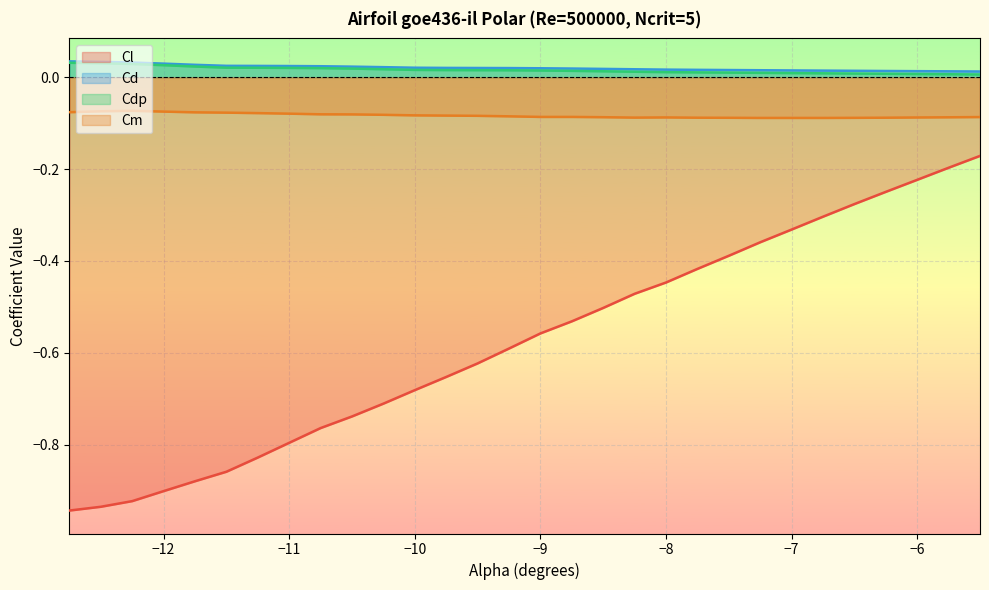

Which category has the highest value across all series?

-12.75